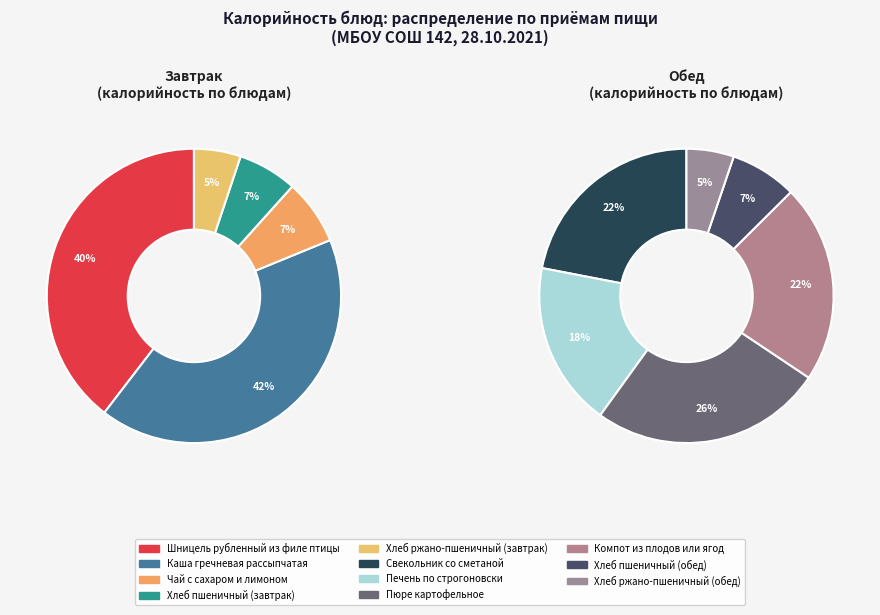

How many slices are in this pie chart?

11